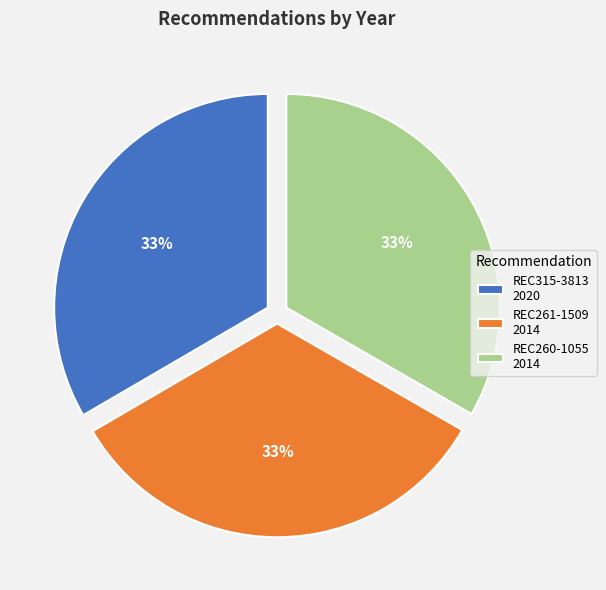

Is it true that REC315-3813 is 33% of the pie?

True